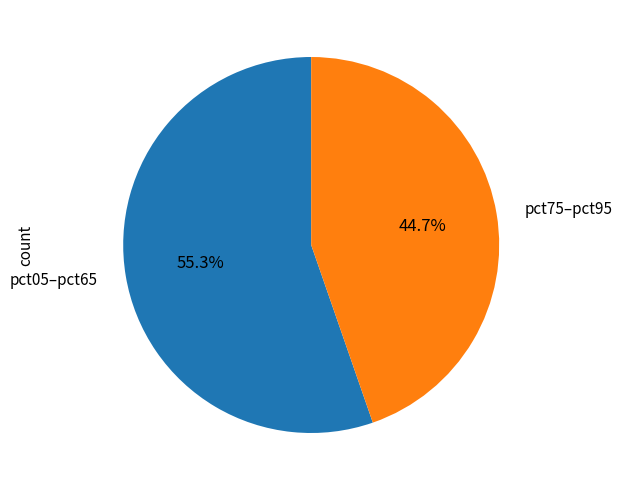

Between pct75–pct95 and pct05–pct65, which is larger?

pct05–pct65